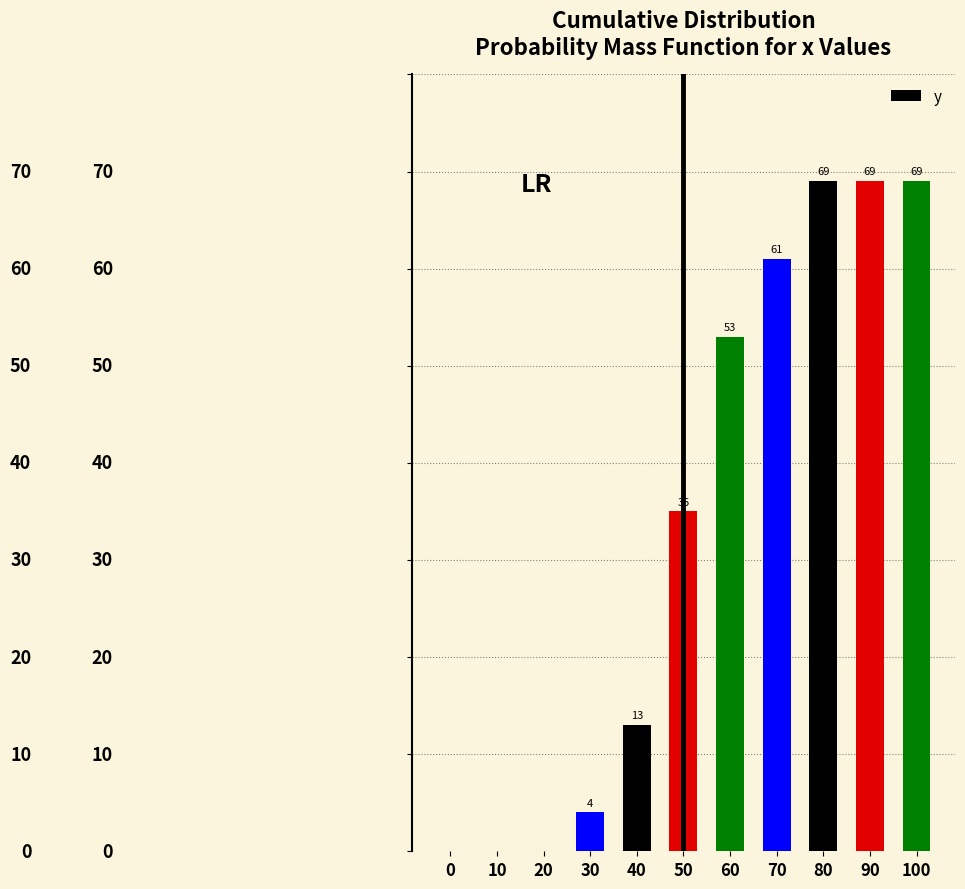

Are the bars horizontal?

No